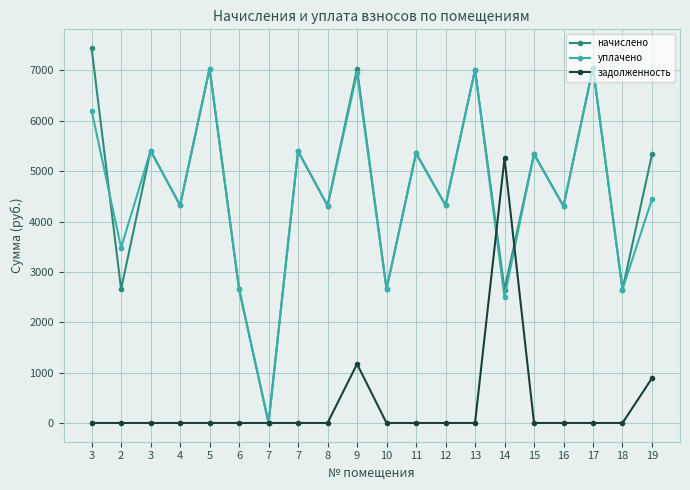

Which has a higher value, 13 or 9?

9